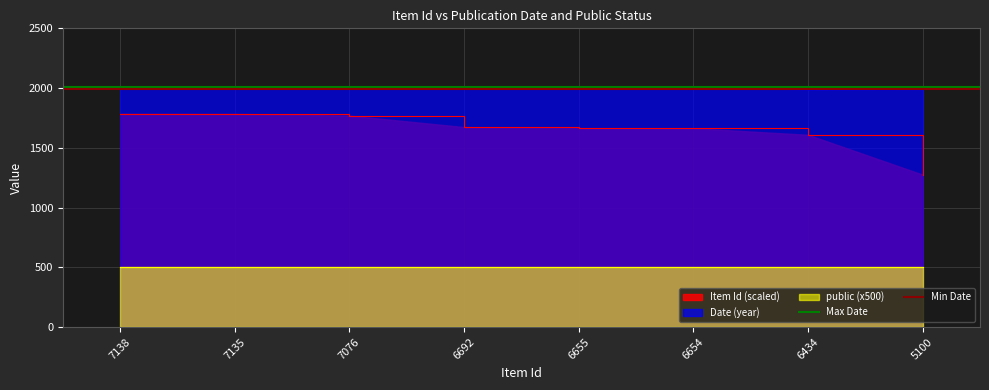

How many lines are shown in the chart?

2